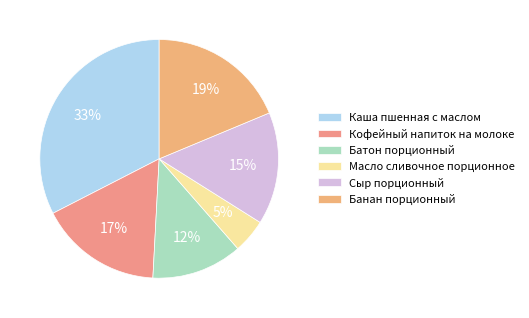

Rank the categories by value from lowest to highest.

Масло сливочное порционное, Батон порционный, Сыр порционный, Кофейный напиток на молоке, Банан порционный, Каша пшенная с маслом